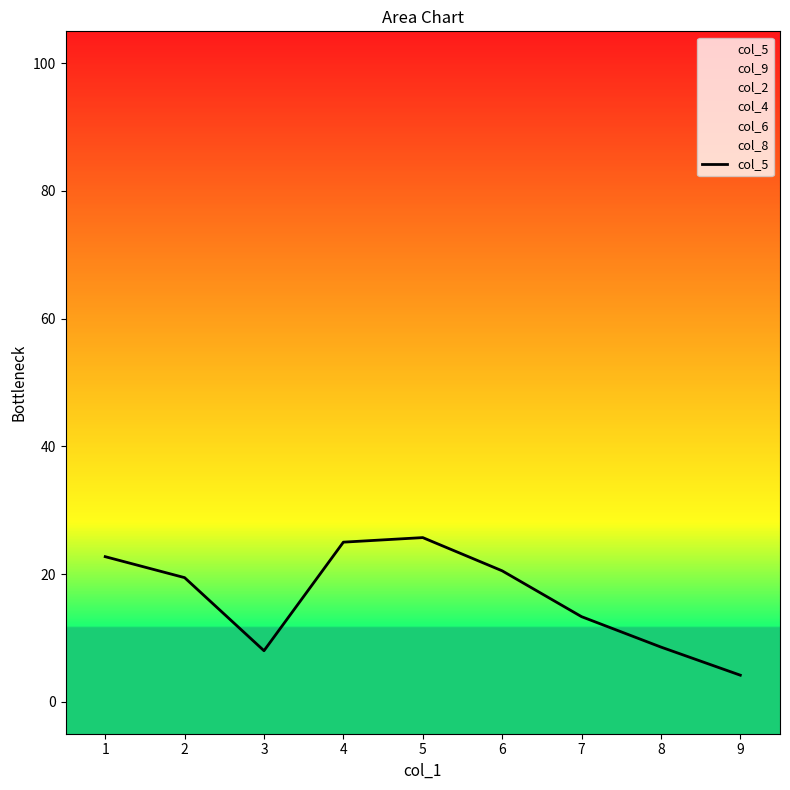

What is the maximum value for col_5?

25.7